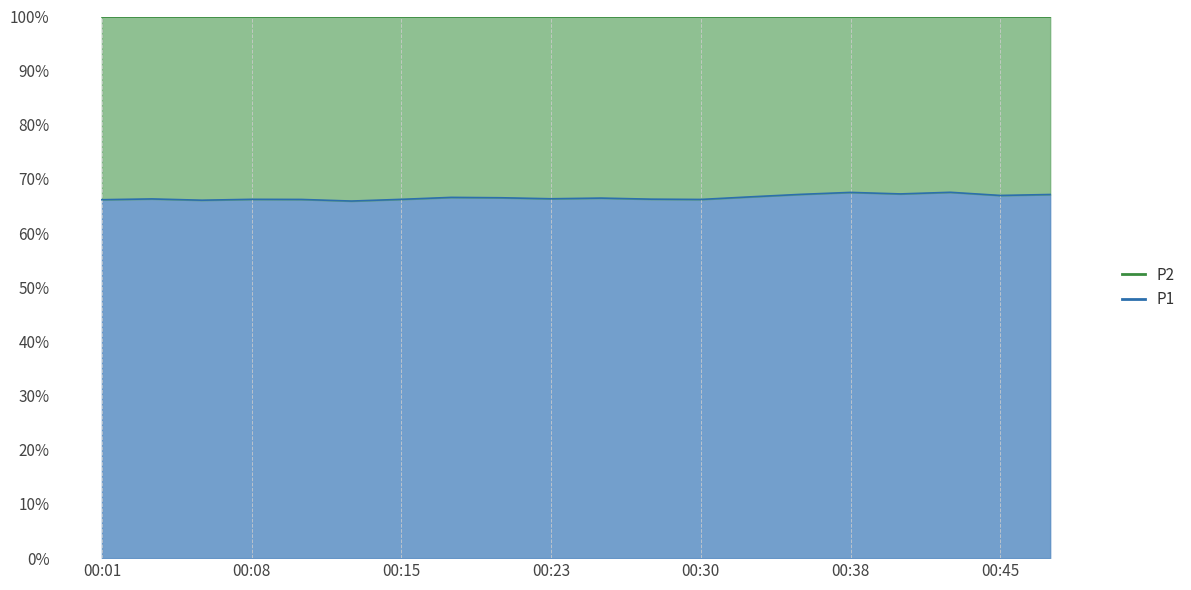

What is the sum of all values?

13.3